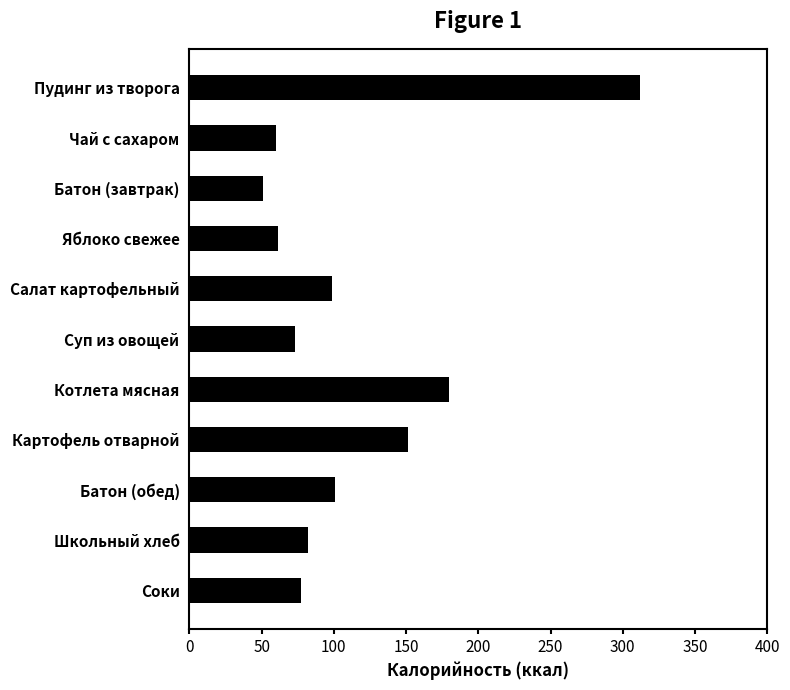

True or false: the data shows 30.6 at Картофель отварной.

False